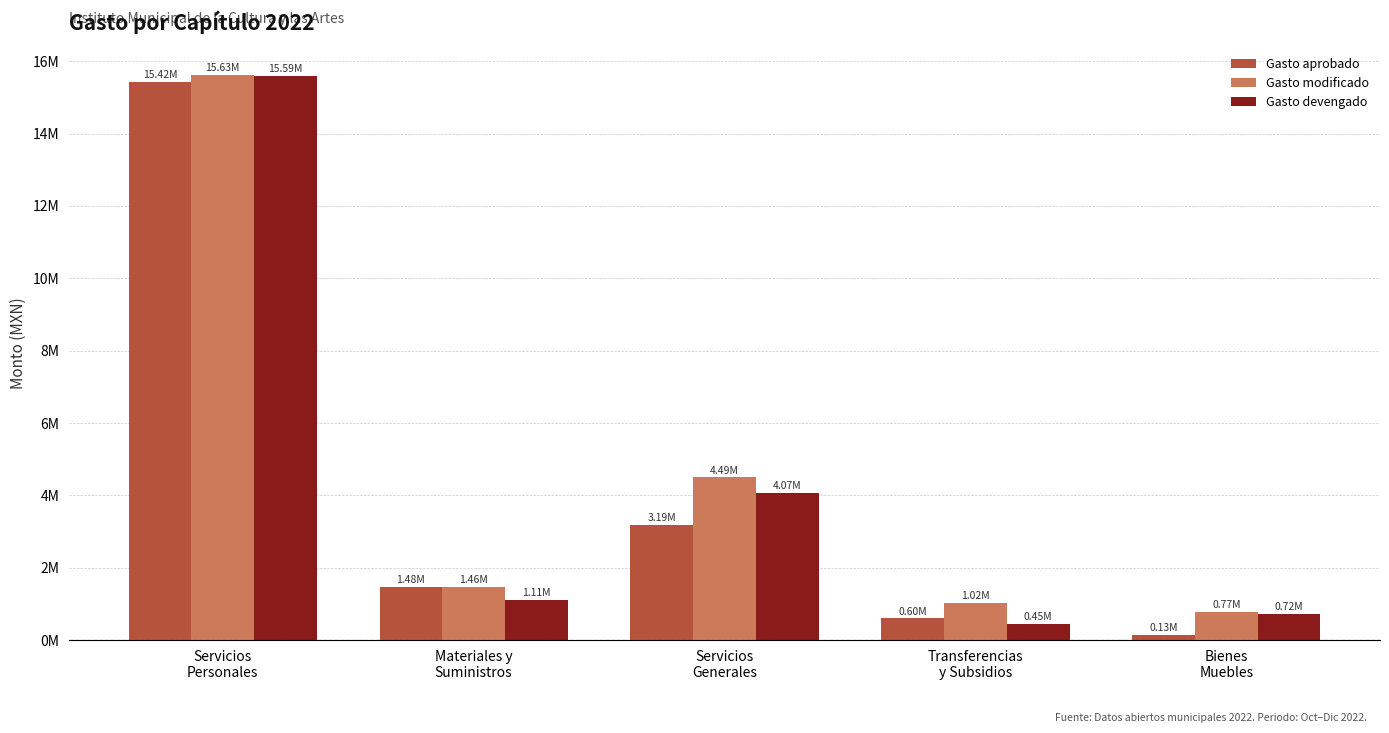

What is the sum of the Gasto modificado values at Bienes
Muebles and Materiales y
Suministros?

2228470.8